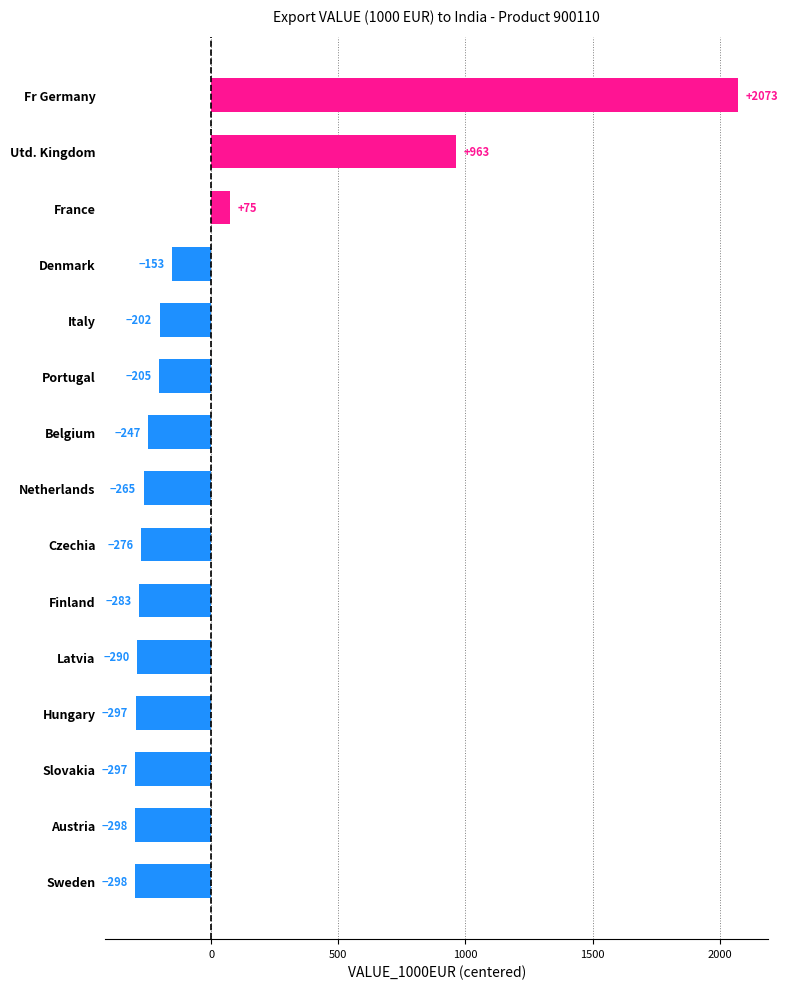

How many values are below -264?

8